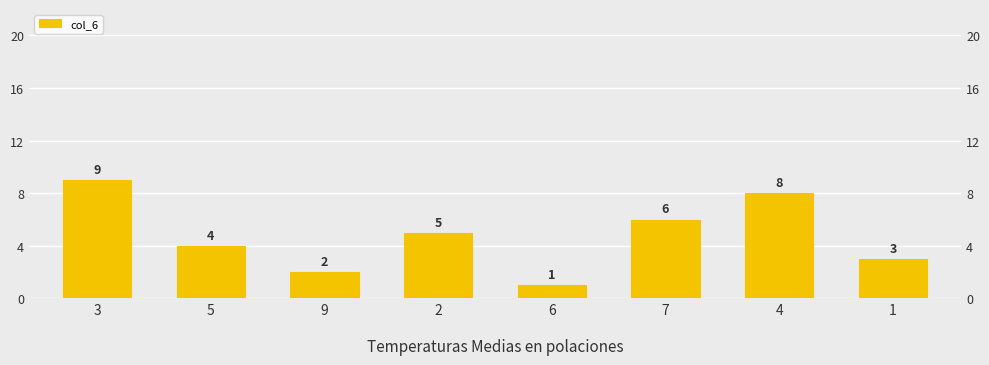

What is the label of the 6th bar from the right?

9